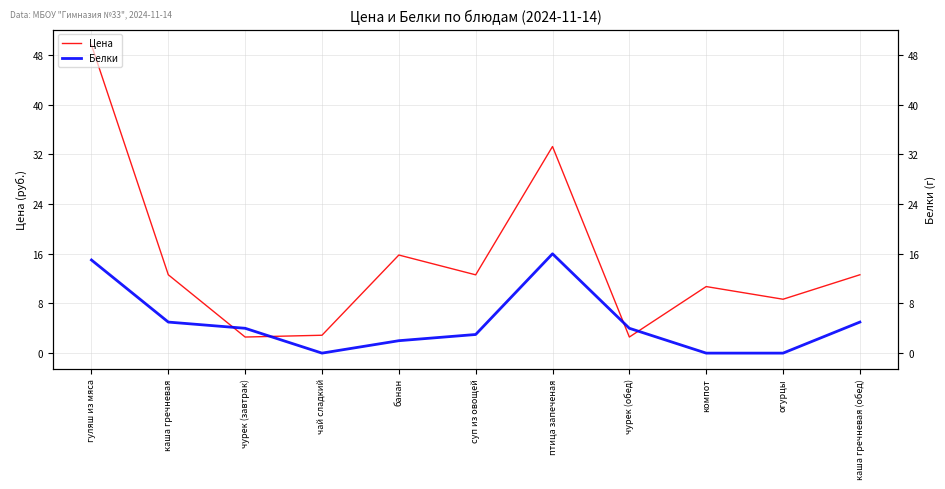

Which category has the highest value across all series?

гуляш из мяса